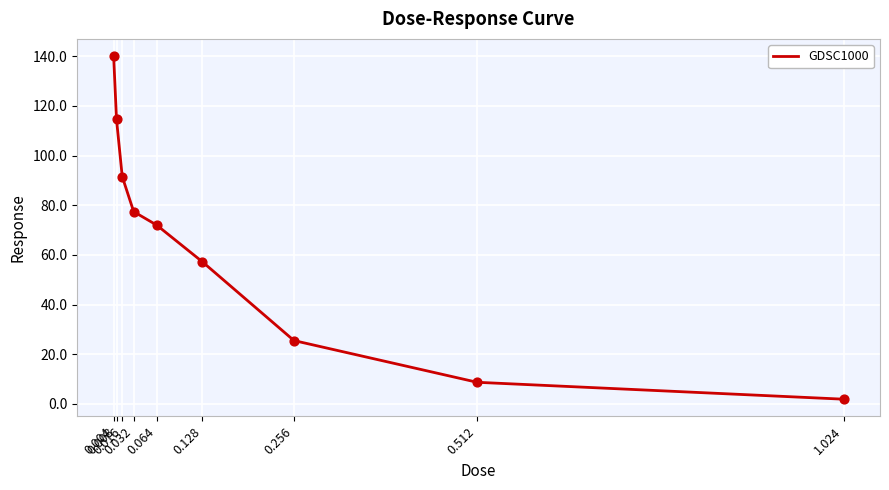

Which has a higher value, 0.004 or 0.008?

0.004